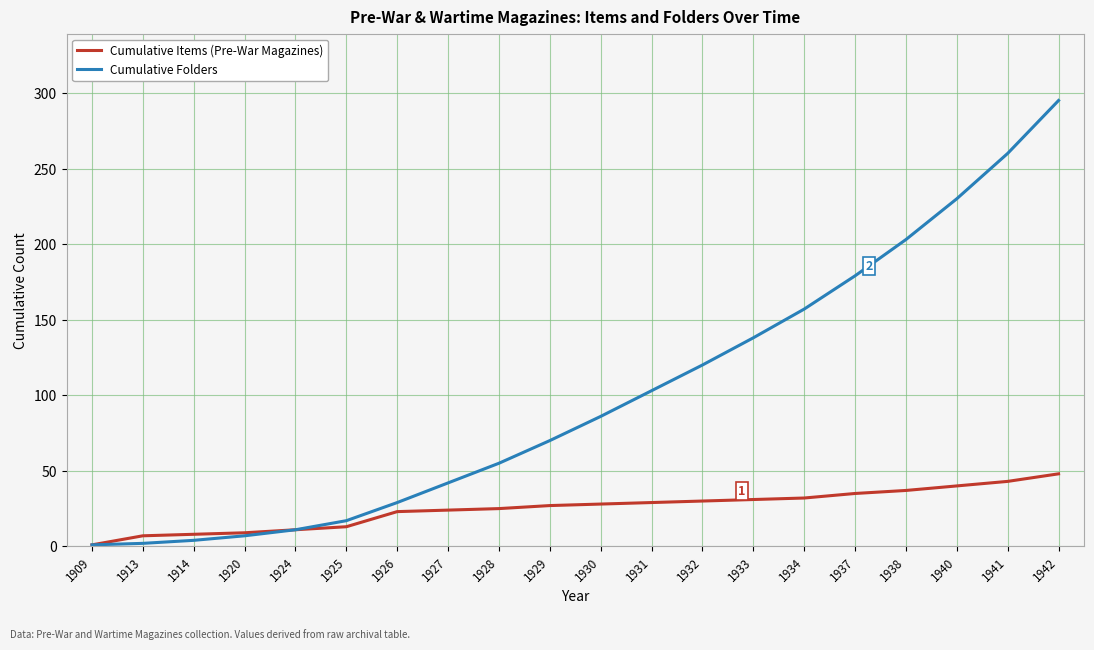

Does the chart have visible grid lines?

Yes